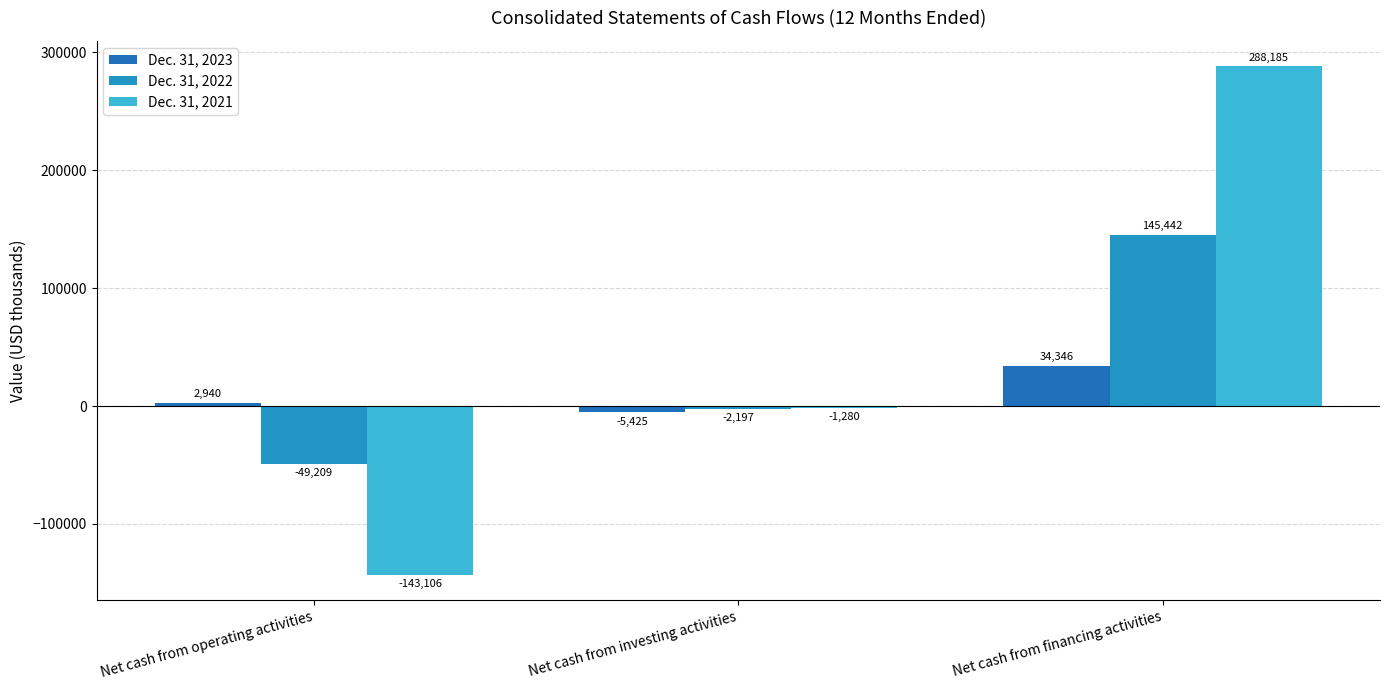

At which label is Dec. 31, 2023 closest to 14460?

Net cash from operating activities